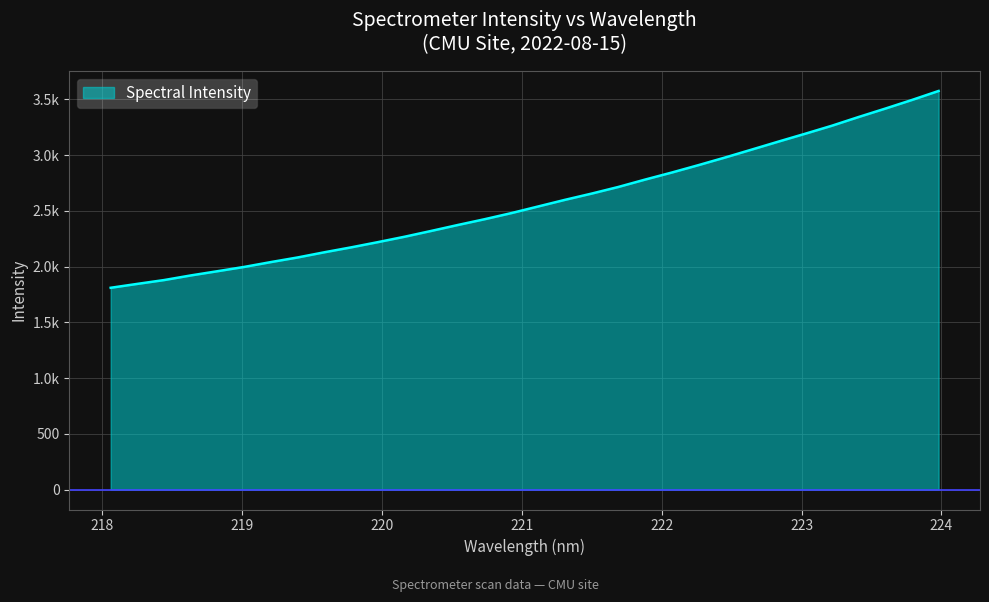

Reading left to right, what are all the values shown in this chart?

218.0596=1810.5	218.2508=1845.5	218.442=1879.9	218.6332=1921.4	218.8244=1959.4	219.0156=1997.9	219.2067=2041.4	219.3979=2082.8	219.589=2129.3	219.7801=2173.4	219.9712=2220.2	220.1623=2268.7	220.3533=2321.0	220.5444=2374.5	220.7354=2426.1	220.9264=2481.0	221.1174=2540.2	221.3083=2599.5	221.4993=2655.7	221.6902=2715.2	221.8812=2781.2	222.0721=2844.4	222.263=2910.9	222.4538=2979.6	222.6447=3050.8	222.8355=3122.3	223.0264=3192.7	223.2172=3264.5	223.408=3342.6	223.5987=3418.1	223.7895=3495.5	223.9802=3576.3